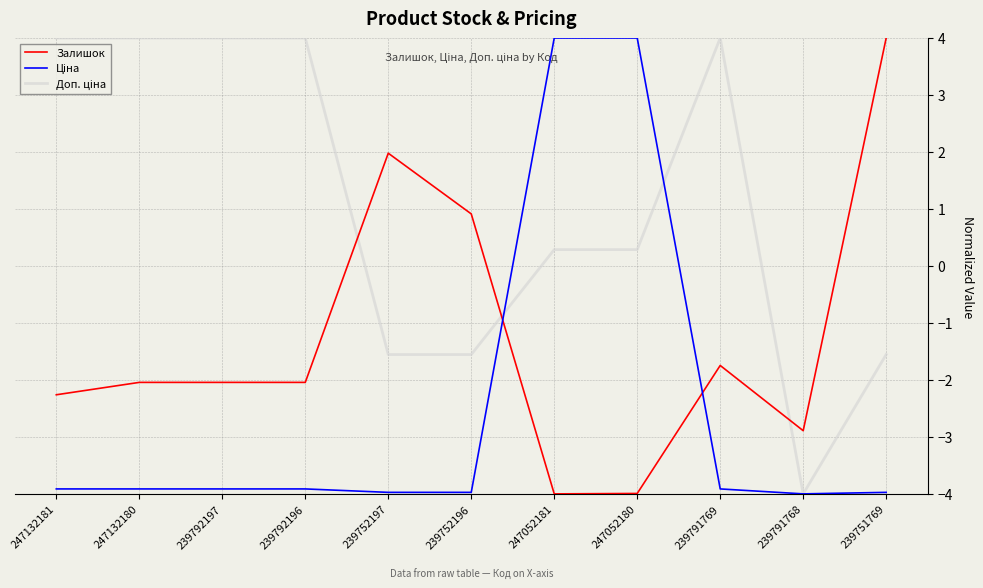

What position from the right is 239792196?

8